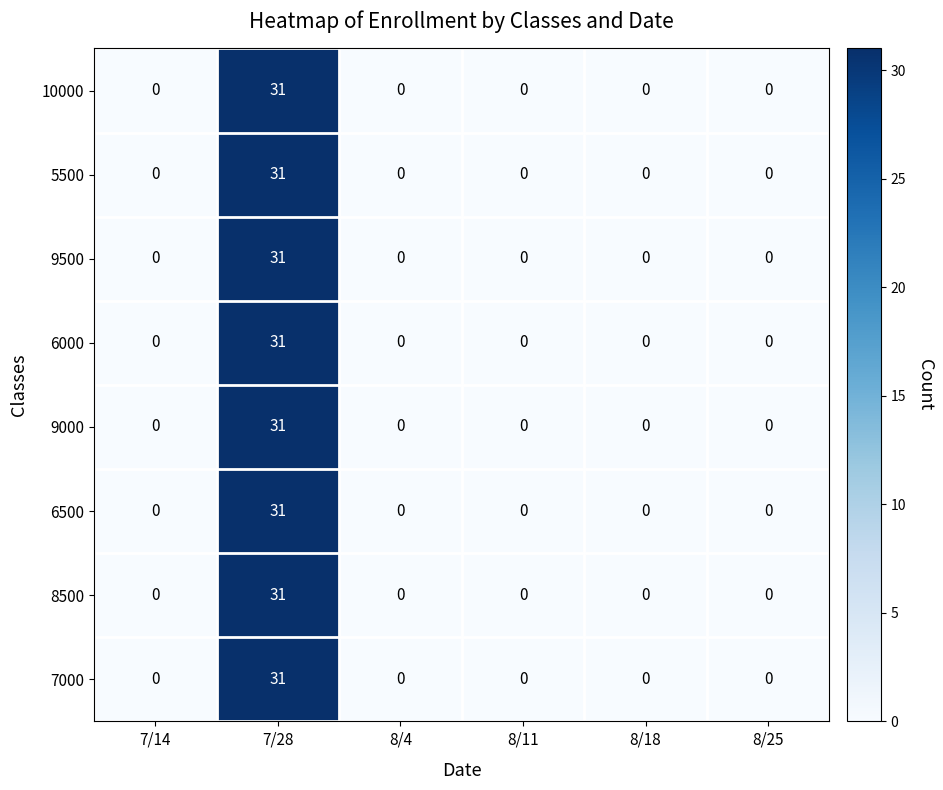

The 6000 series shows -14 at 8/4. True or false?

False